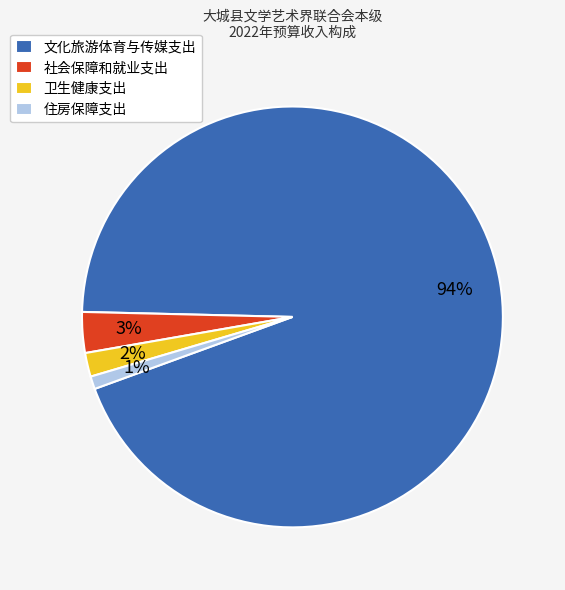

Which slice is the smallest?

住房保障支出